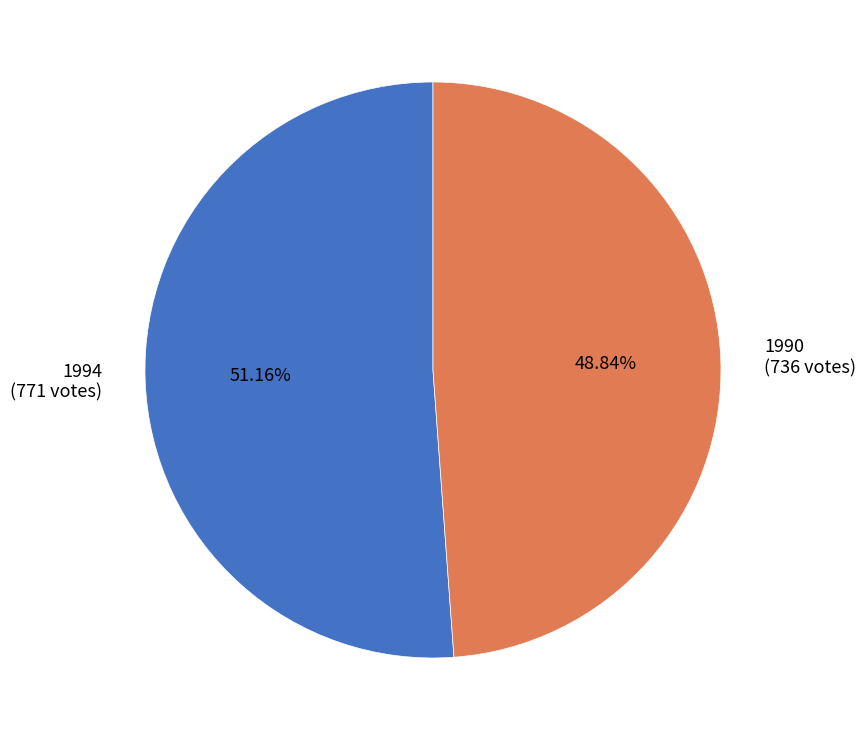

To the nearest percent, what is the combined percentage of 1990 and 1994?

100%